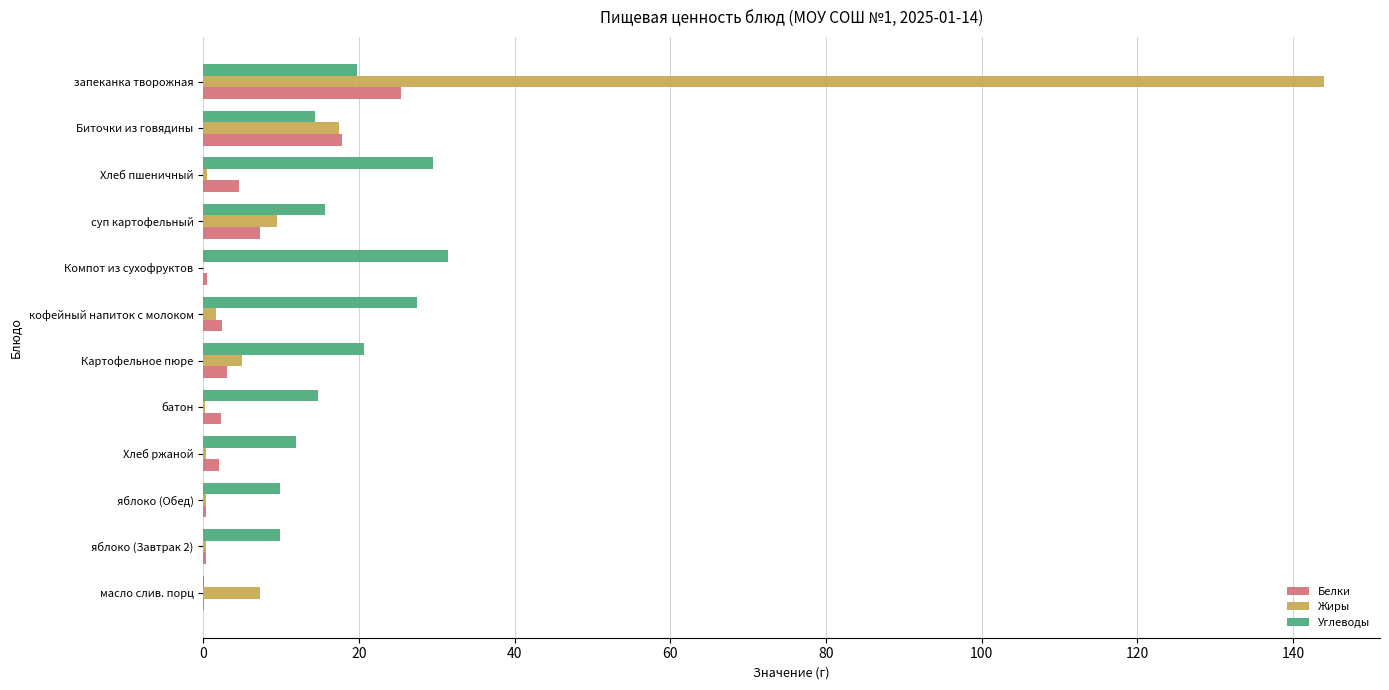

What is the sum of all Белки values?

66.0